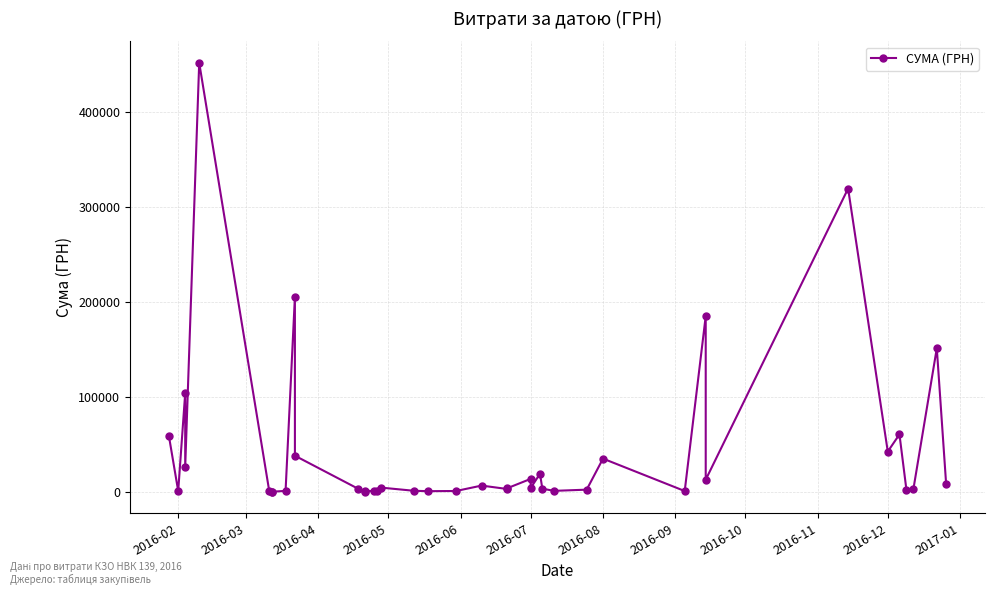

Reading left to right, what are all the values shown in this chart?

59222.9	1003.0	104098.6	26354.5	452100.0	1000.0	500.0	250.0	1170.0	205710.5	38210.5	3515.5	391.2	1536.0	700.0	1383.6	4589.8	1260.0	865.2	1031.9	6742.9	3125.2	3973.2	13795.8	4083.9	19242.0	3500.0	1186.8	2450.0	35130.0	997.0	185221.2	12927.0	319574.0	42588.0	60666.6	2050.0	3420.0	151367.0	8376.9